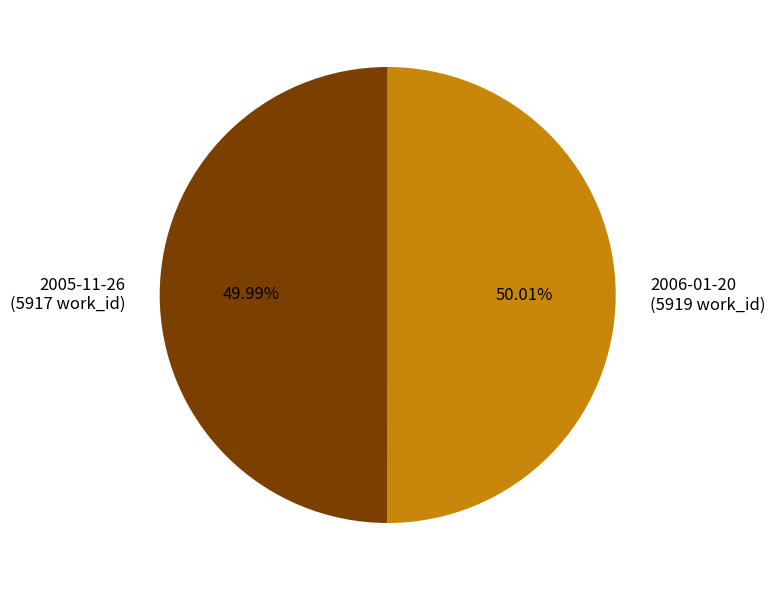

What is the ratio of the value at 2005-11-26 to the value at 2006-01-20?

1.0